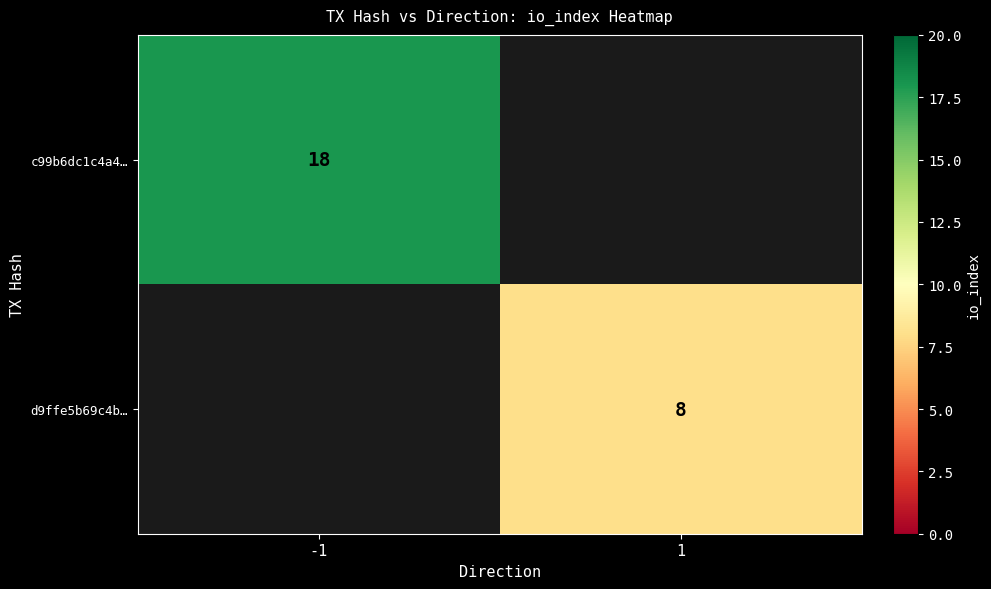

At which category does the chart reach its peak across all series?

-1